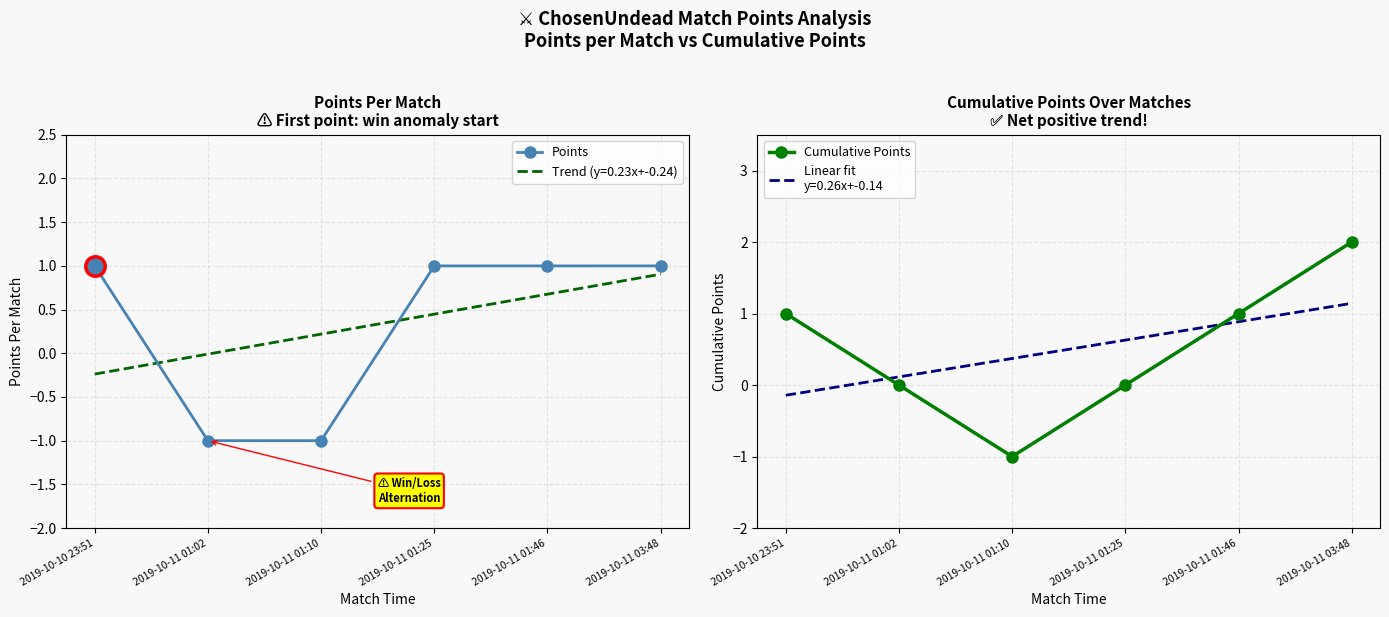

What is the label of the 2nd point from the left?

2019-10-11 01:02